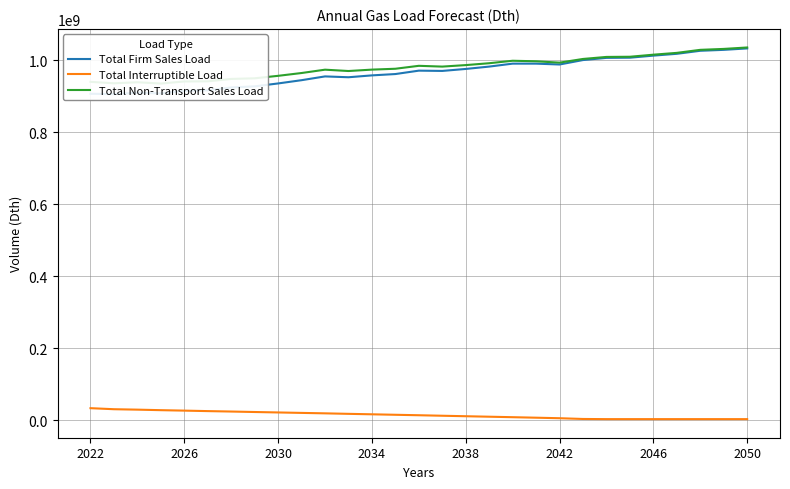

Reading left to right, what are all the values shown in this chart?

Total Firm Sales Load: 907458413	906319850	910422128	908315830	915324334	917070335	924899173	927982213	936092201	945155002	955658024	953329284	958515747	962231377	971678807	970904373	976425241	982969462	991174288	991149207	988790636	1001137186	1007212512	1007715525	1013462220	1018523820	1026928372	1029517182	1033513920
Total Interruptible Load: 33091033	30188820	29000735	27533331	26276351	24938169	23742389	22424430	21186668	19935821	18718972	17322745	16036340	14718639	13442394	12043225	10693763	9348490	8012932	6605187	5153896	3072306	2624255	2613464	2611142	2608546	2613479	2603704	2600723
Total Non-Transport Sales Load: 940549446	936508670	939422863	935849161	941600685	942008504	948641562	950406643	957278869	965090823	974376996	970652029	974552087	976950016	985121201	982947598	987119004	992317952	999187220	997754394	993944532	1004209492	1009836767	1010328989	1016073362	1021132366	1029541851	1032120886	1036114643